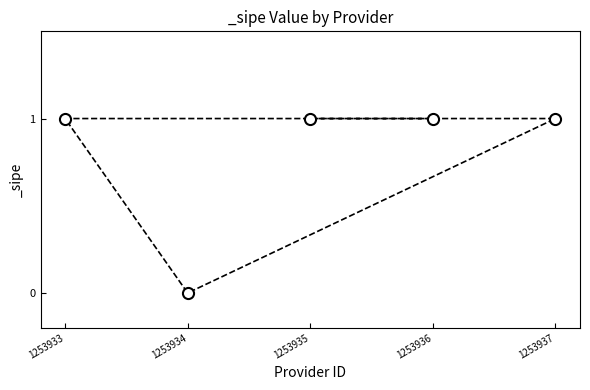

Count the values in the range 1 to 2.

4